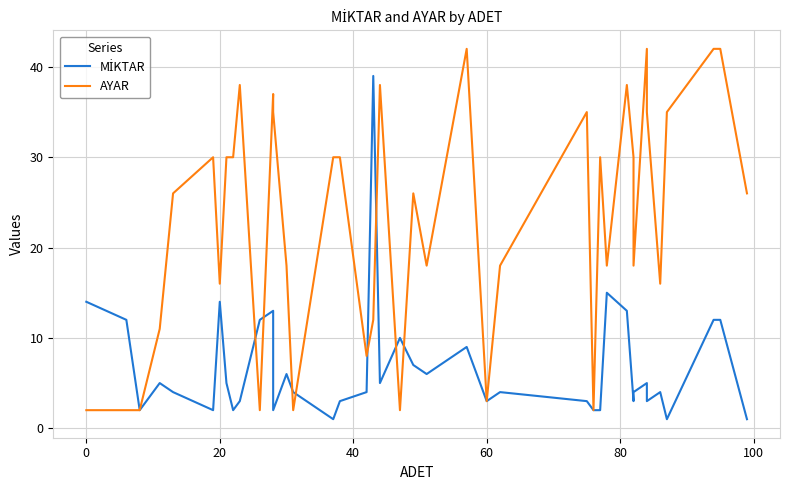

True or false: AYAR has a value of 23 at 35.

False